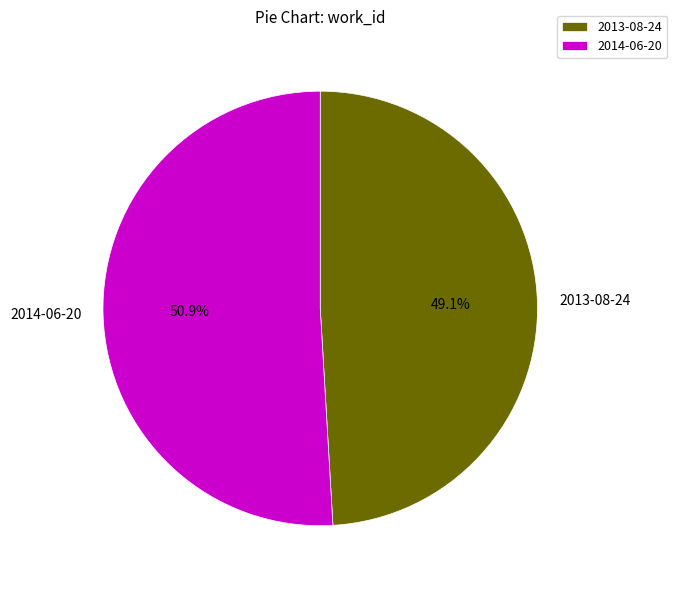

Which category has the smallest portion of the pie?

2013-08-24